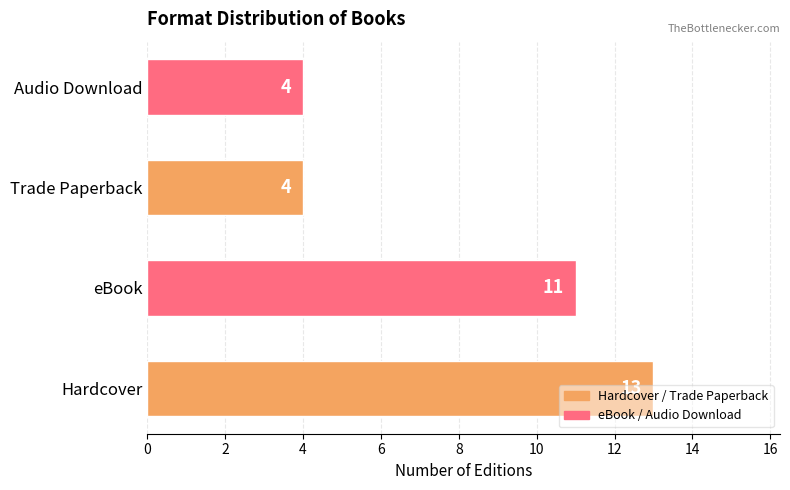

What is the sum of the values at Trade Paperback and Audio Download?

8